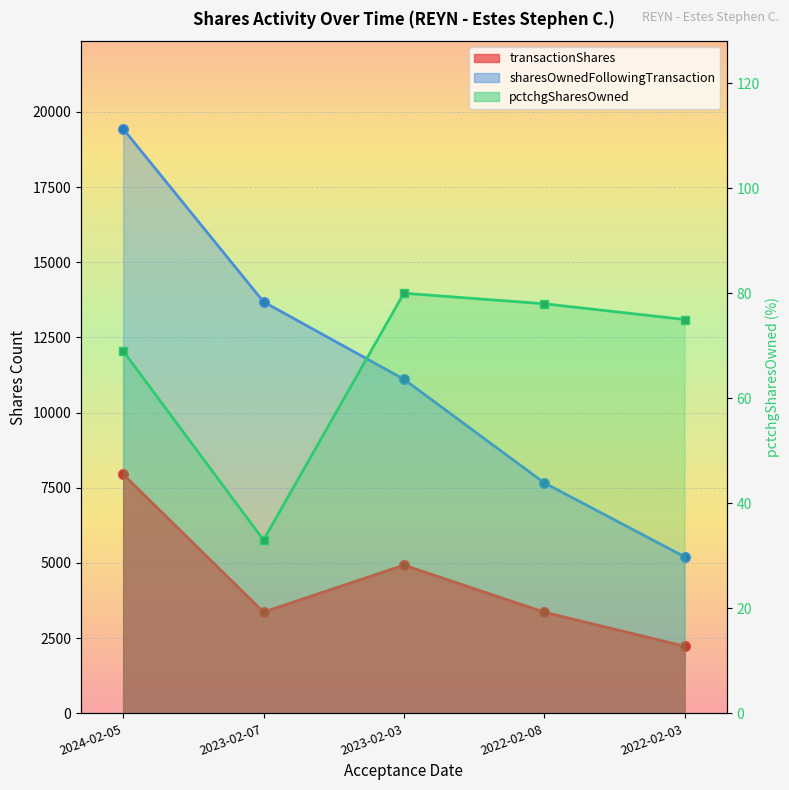

Between 2023-02-07 and 2023-02-03, which series saw the biggest shift?

sharesOwnedFollowingTransaction